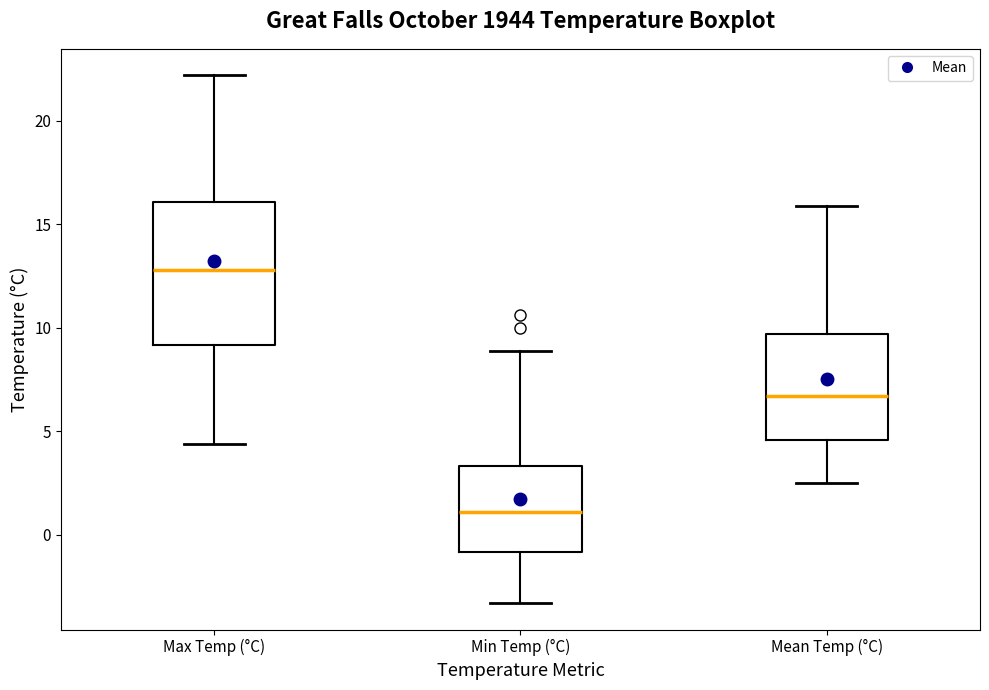

Which box's median line is the lowest?

Min Temp (°C)